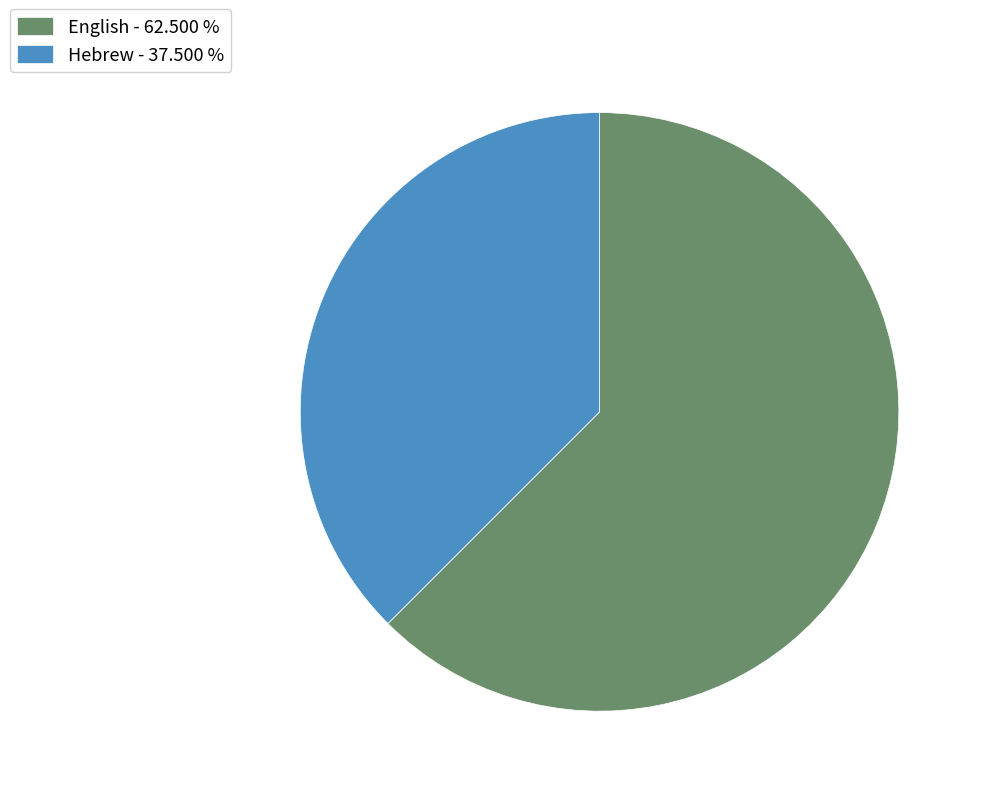

Is the sum of English and Hebrew greater than half?

Yes